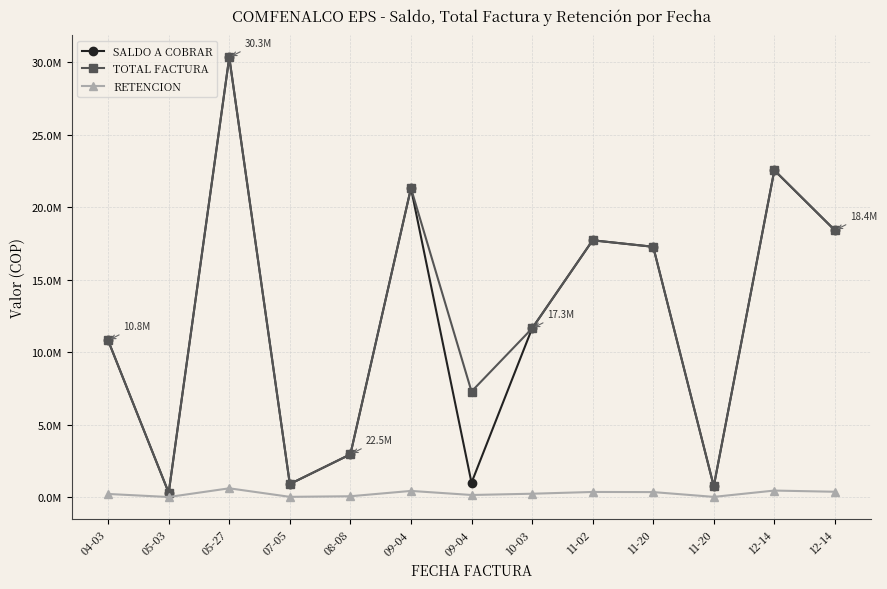

Does the chart display data point markers on the line(s)?

Yes